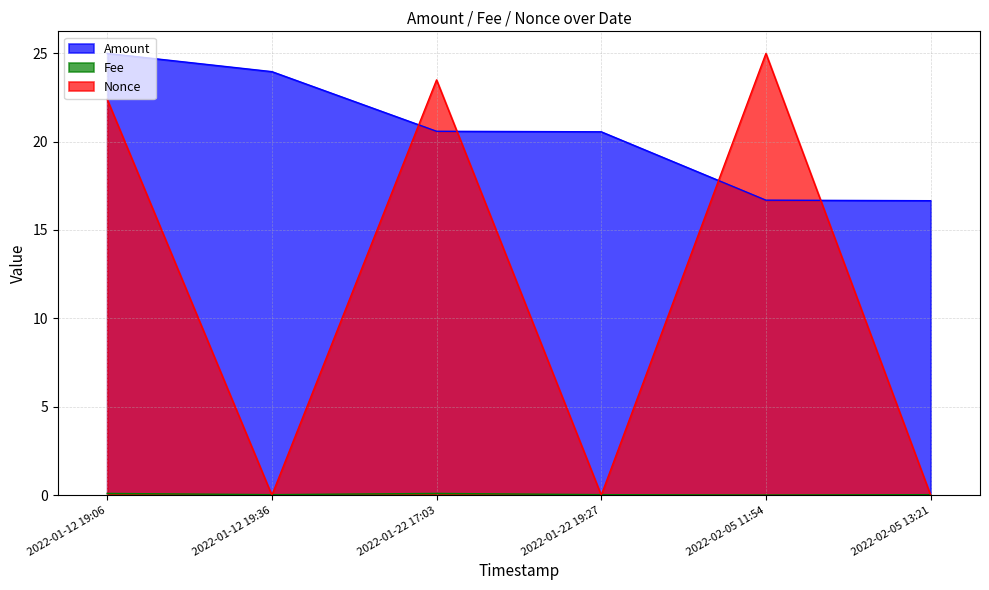

Reading left to right, what are all the values shown in this chart?

Amount: 2022-01-12 19:06=25.0	2022-01-12 19:36=24.0	2022-01-22 17:03=20.6	2022-01-22 19:27=20.6	2022-02-05 11:54=16.7	2022-02-05 13:21=16.7
Fee: 2022-01-12 19:06=0.1	2022-01-12 19:36=0.0	2022-01-22 17:03=0.1	2022-01-22 19:27=0.0	2022-02-05 11:54=0.0	2022-02-05 13:21=0.0
Nonce: 2022-01-12 19:06=22.4	2022-01-12 19:36=0.0	2022-01-22 17:03=23.5	2022-01-22 19:27=0.0	2022-02-05 11:54=25.0	2022-02-05 13:21=0.0